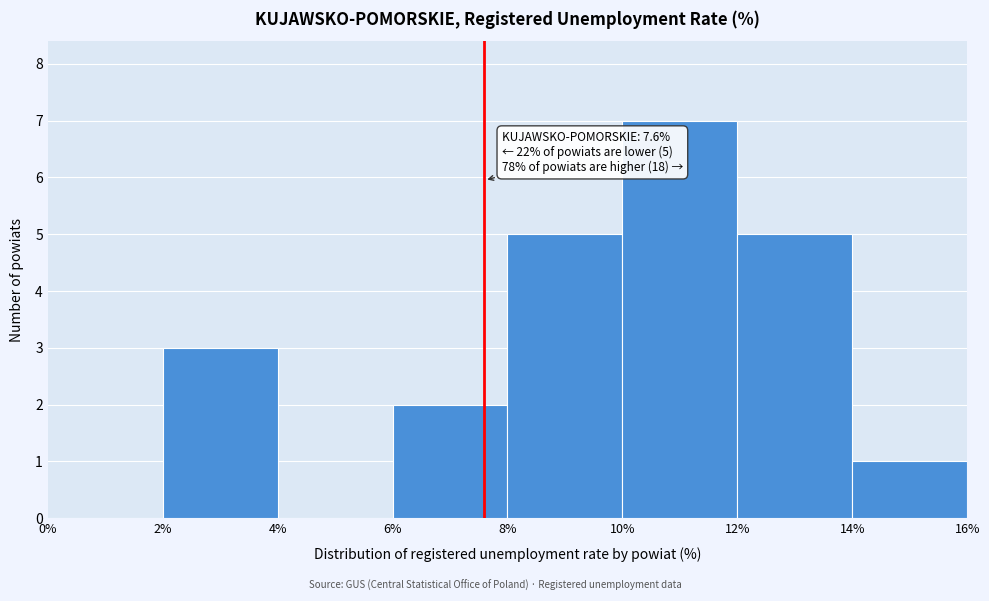

Which range on the x-axis has the tallest bar?

10% to 12%